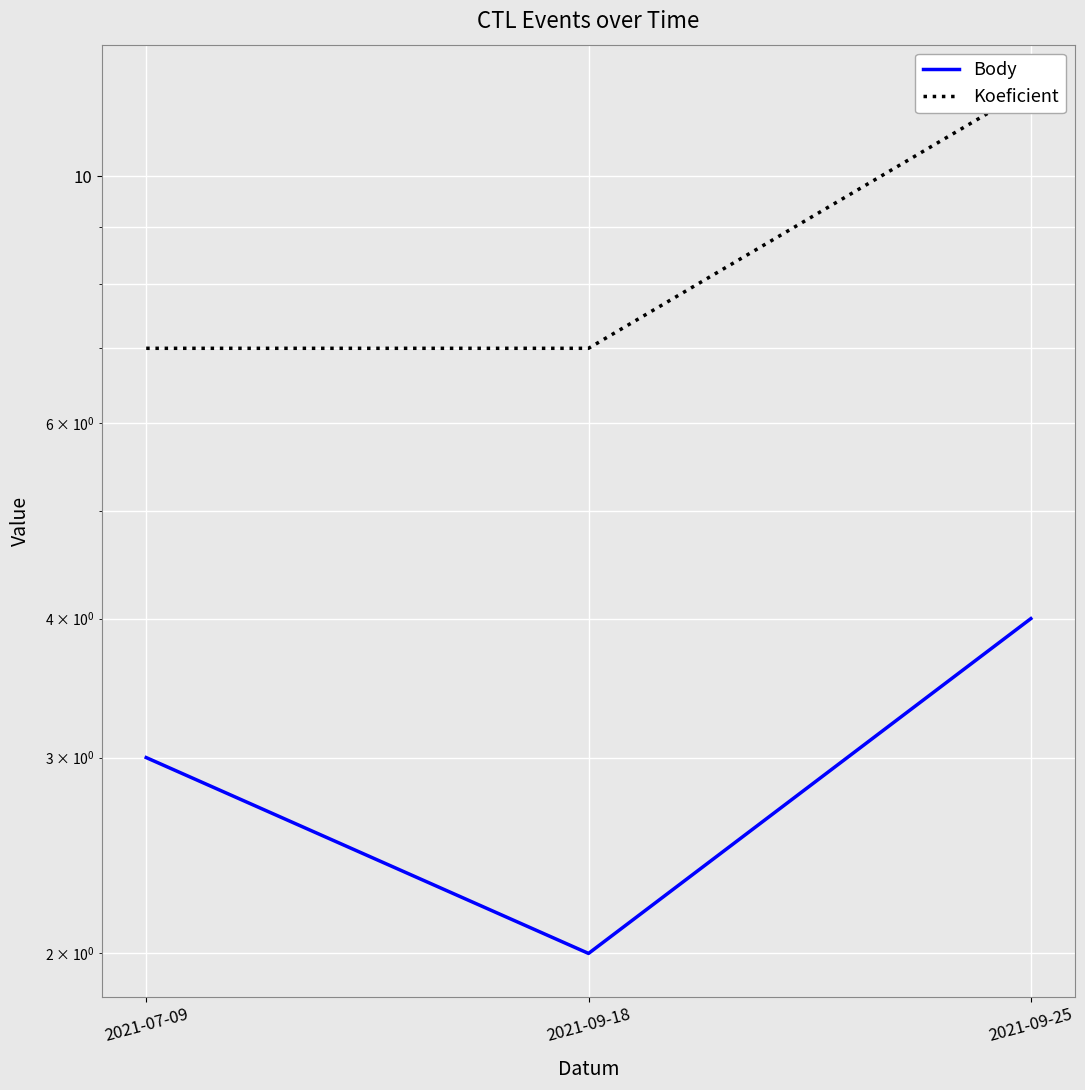

How many Body values are between 2 and 4?

3